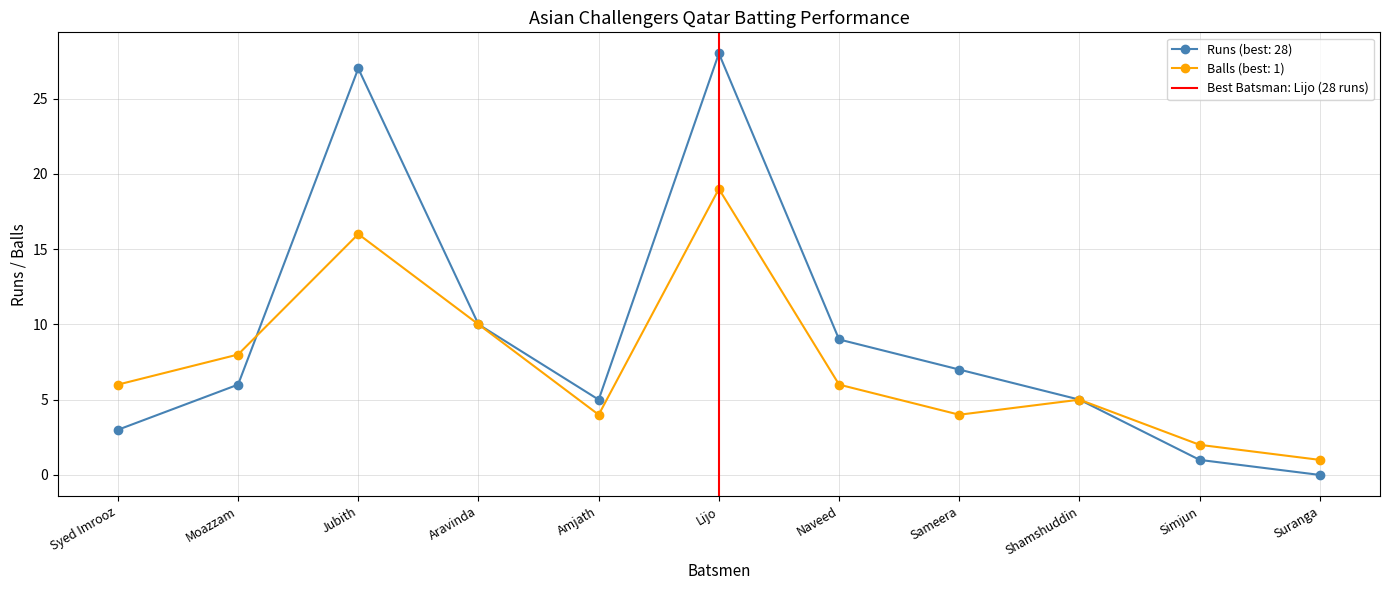

At which category does Runs (best: 28) reach its first local peak?

Jubith